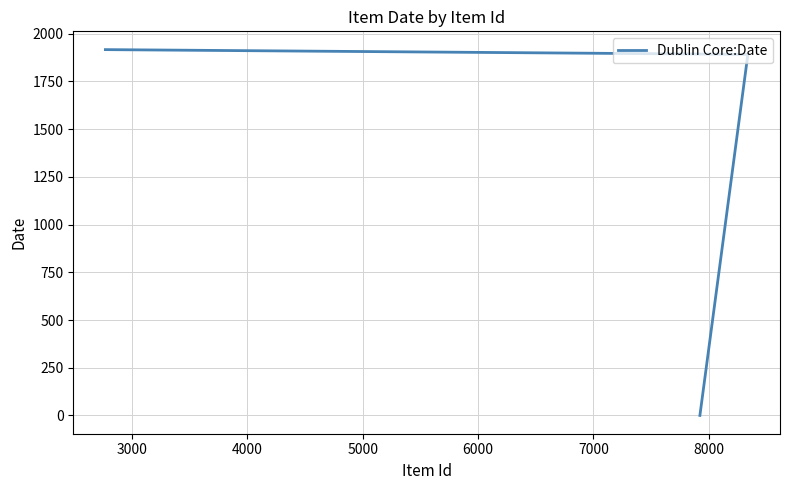

What is the sum of all values?

3809